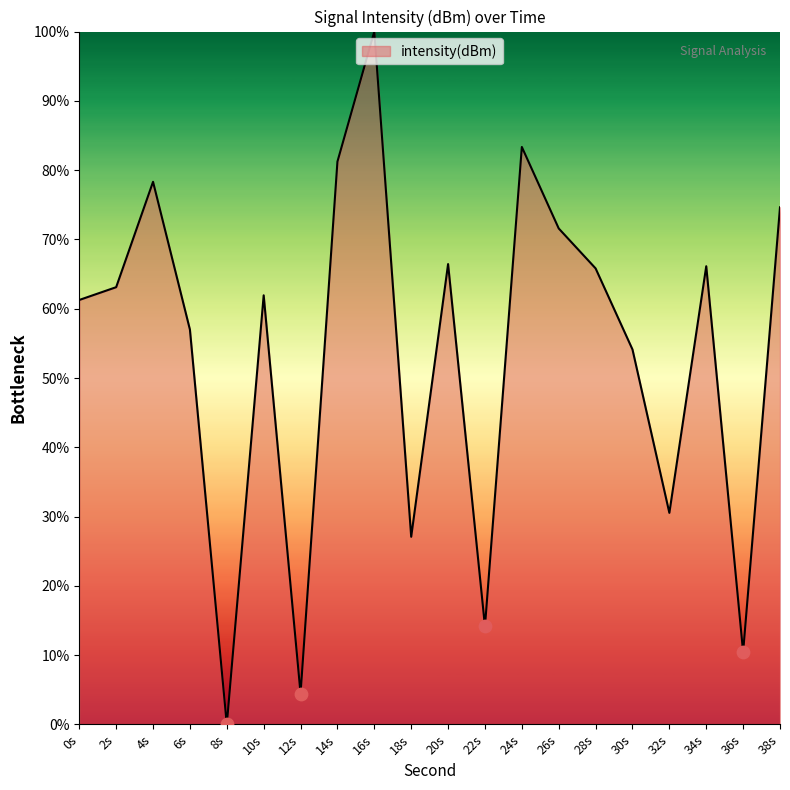

Between 14s and 4s, which is larger?

14s